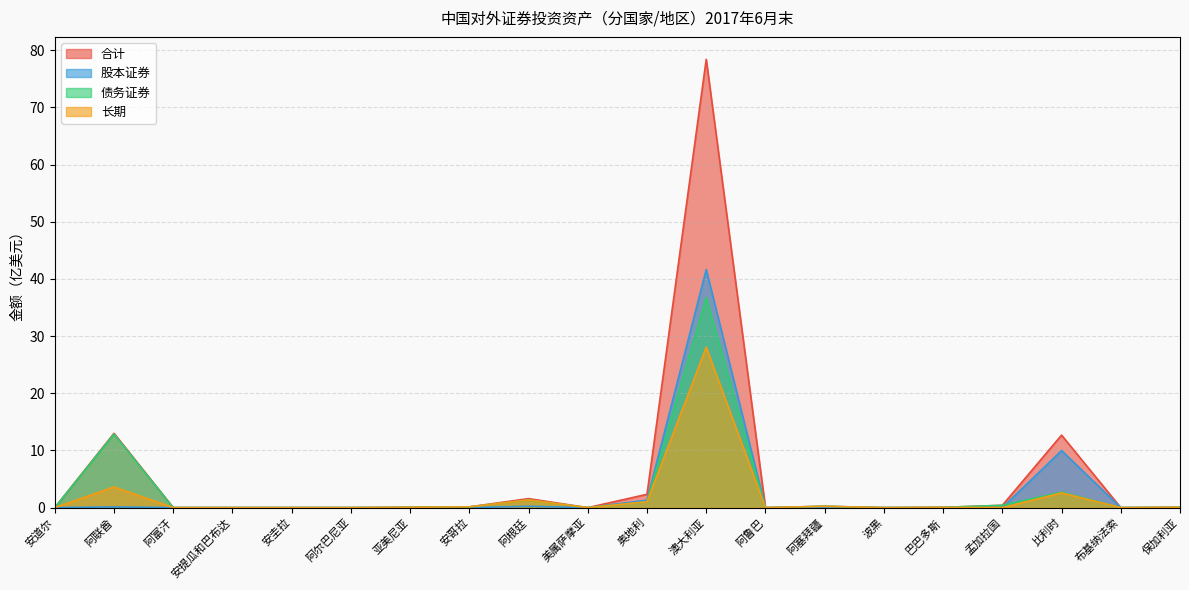

What is the sum of the 债务证券 values at 波黑 and 安哥拉?

0.1